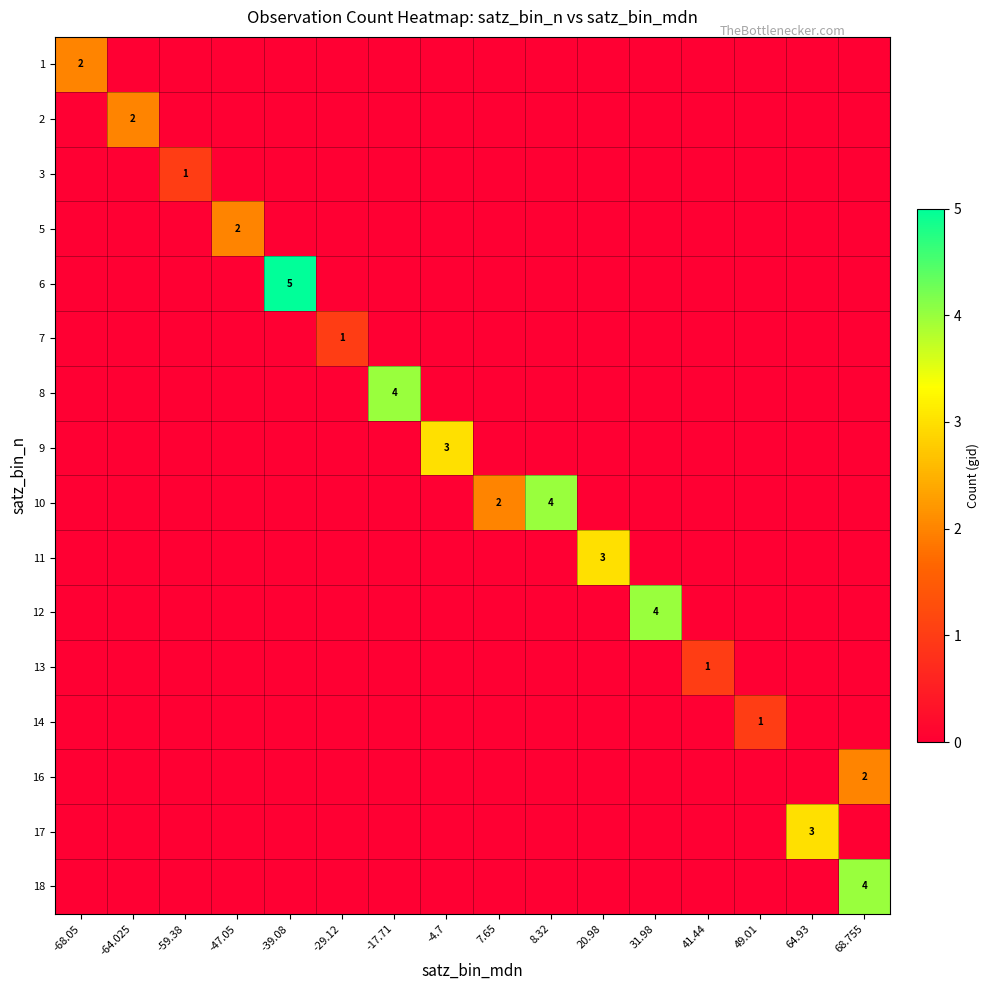

The value of 8 at 41.44 is 0. True or false?

True